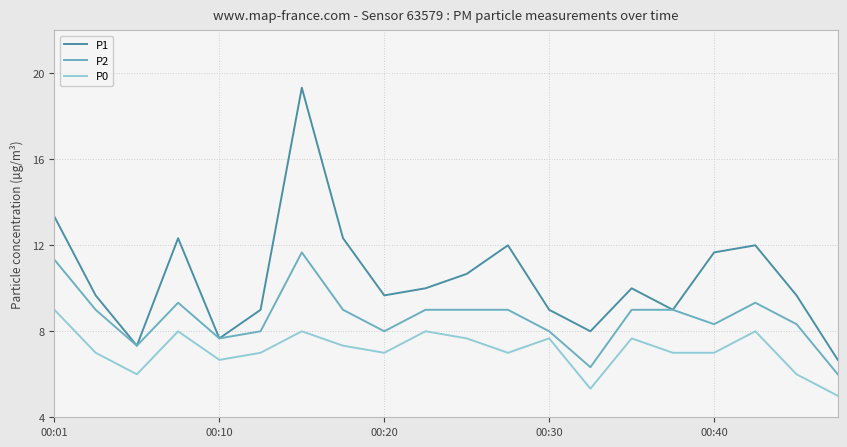

List the series in order of their peak value, highest first.

P1, P2, P0